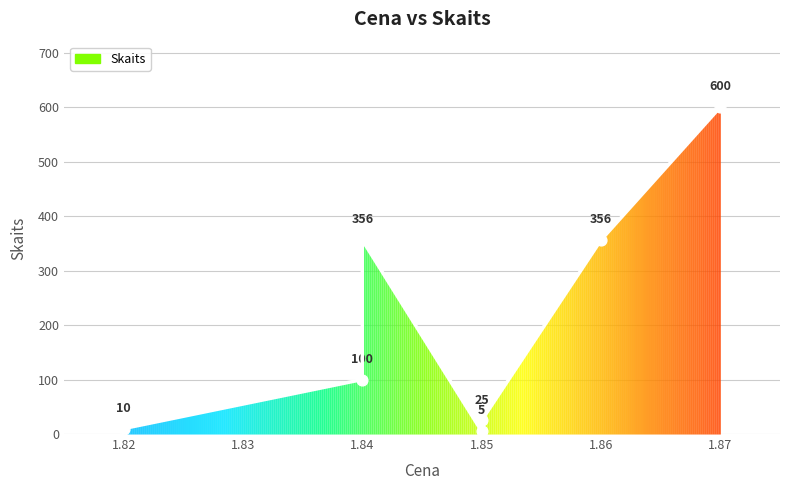

Between 1.86 and 1.84, which is larger?

1.86